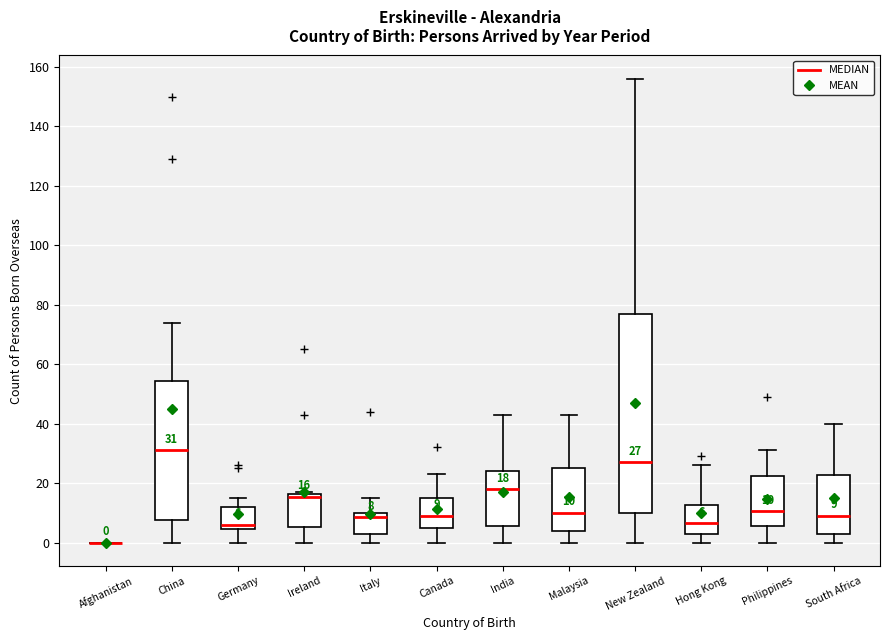

Which box is the tallest, from its lower edge to its upper edge?

New Zealand